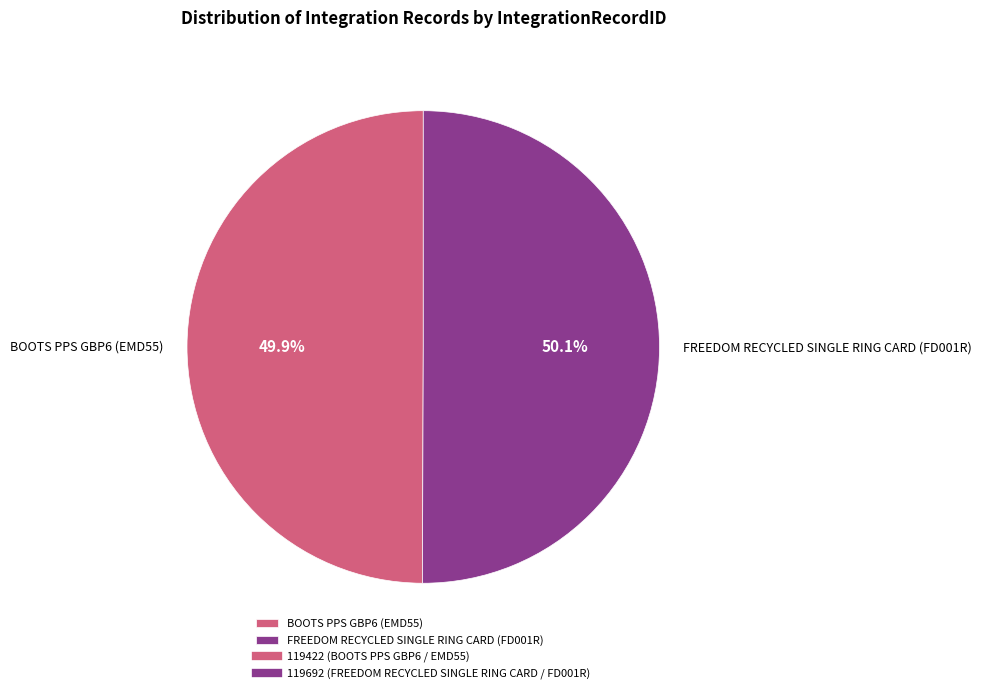

Is there a majority slice in this chart?

Yes